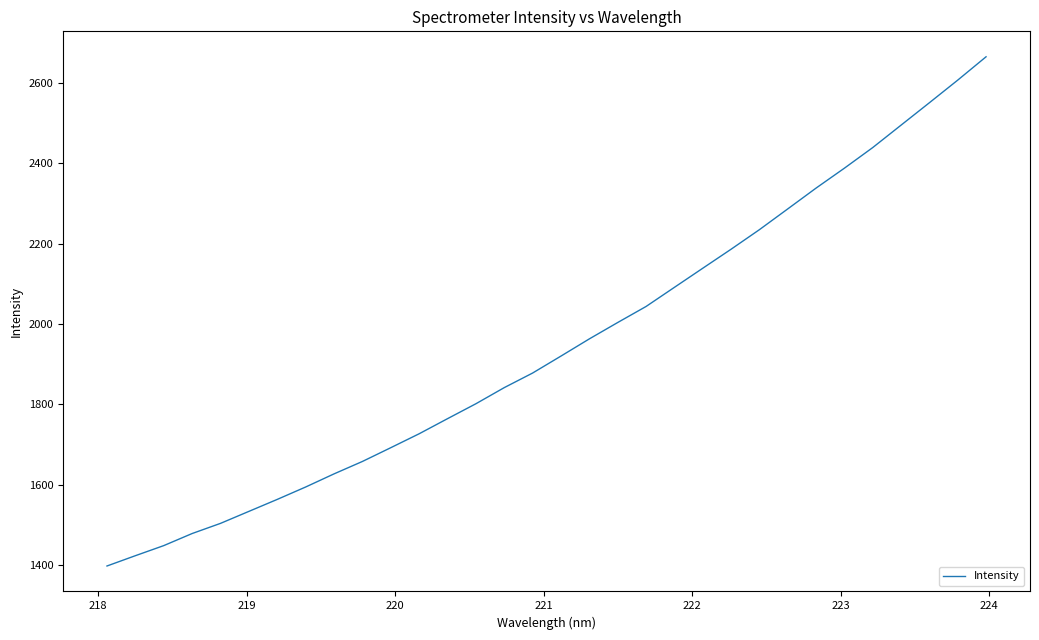

Count the number of categories in the chart.

32